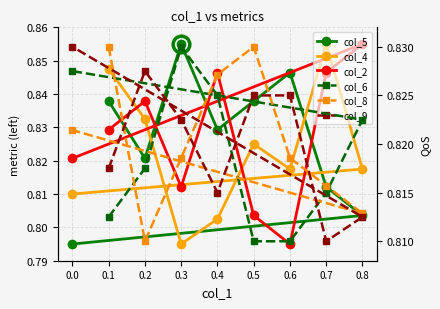

In col_4, how many points are higher than both neighbors (excluding endpoints)?

2